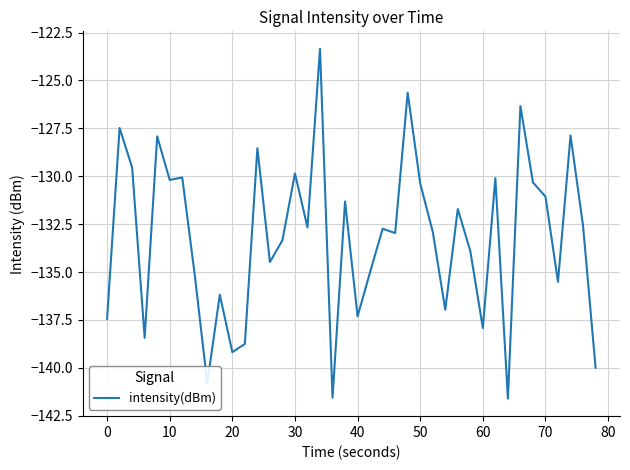

What is the maximum value shown in the chart?

-123.3